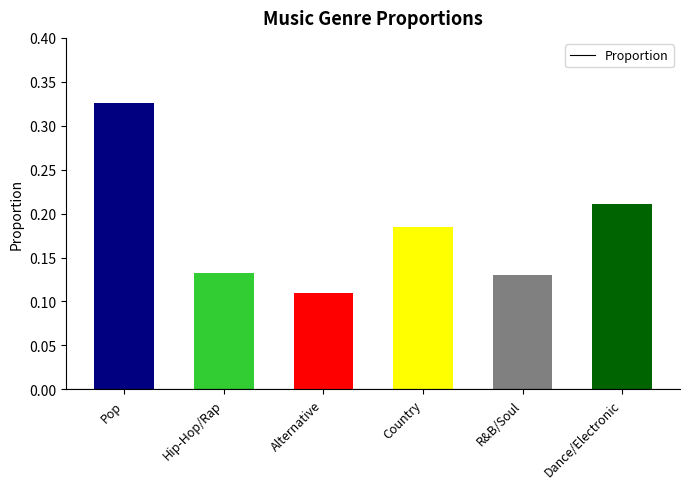

Where is the data nearest to the value 0?

Alternative